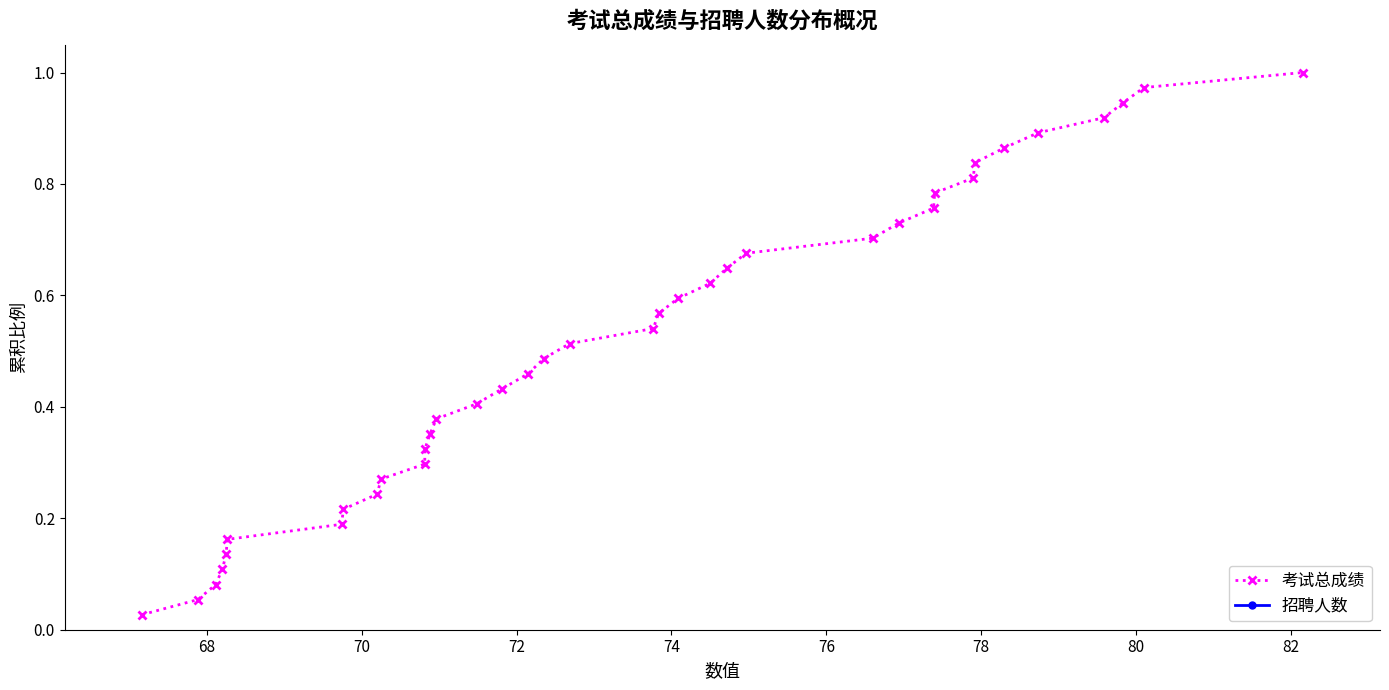

Reading left to right, extract all data points from this chart.

考试总成绩: 0.0	0.1	0.1	0.1	0.1	0.2	0.2	0.2	0.2	0.3	0.3	0.3	0.4	0.4	0.4	0.4	0.5	0.5	0.5	0.5	0.6	0.6	0.6	0.6	0.7	0.7	0.7	0.8	0.8	0.8	0.8	0.9	0.9	0.9	0.9	1.0	1.0
招聘人数: 0.0	0.1	0.1	0.1	0.1	0.2	0.2	0.2	0.2	0.3	0.3	0.3	0.4	0.4	0.4	0.4	0.5	0.5	0.5	0.5	0.6	0.6	0.6	0.6	0.7	0.7	0.7	0.8	0.8	0.8	0.8	0.9	0.9	0.9	0.9	1.0	1.0